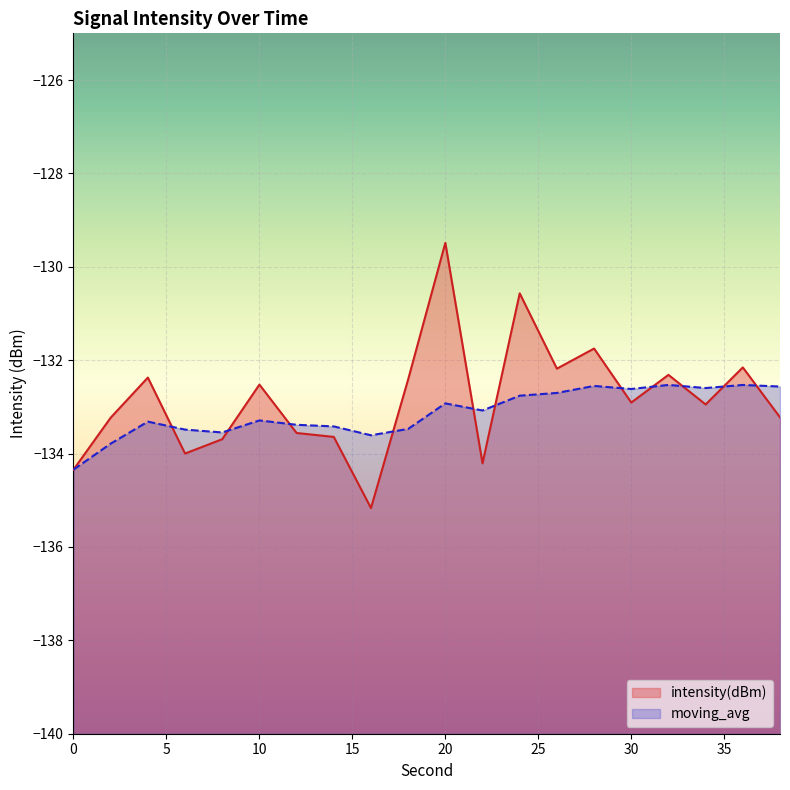

Does the chart display data point markers on the line(s)?

No